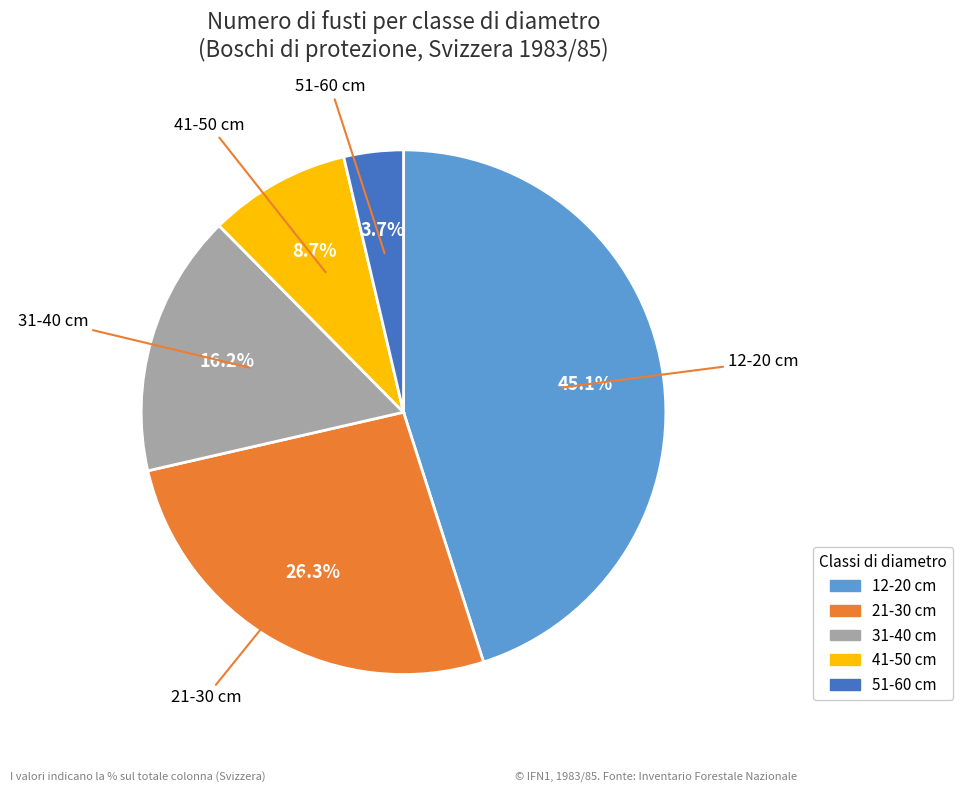

To the nearest percent, what is the combined percentage of 12-20 cm and 21-30 cm?

71%